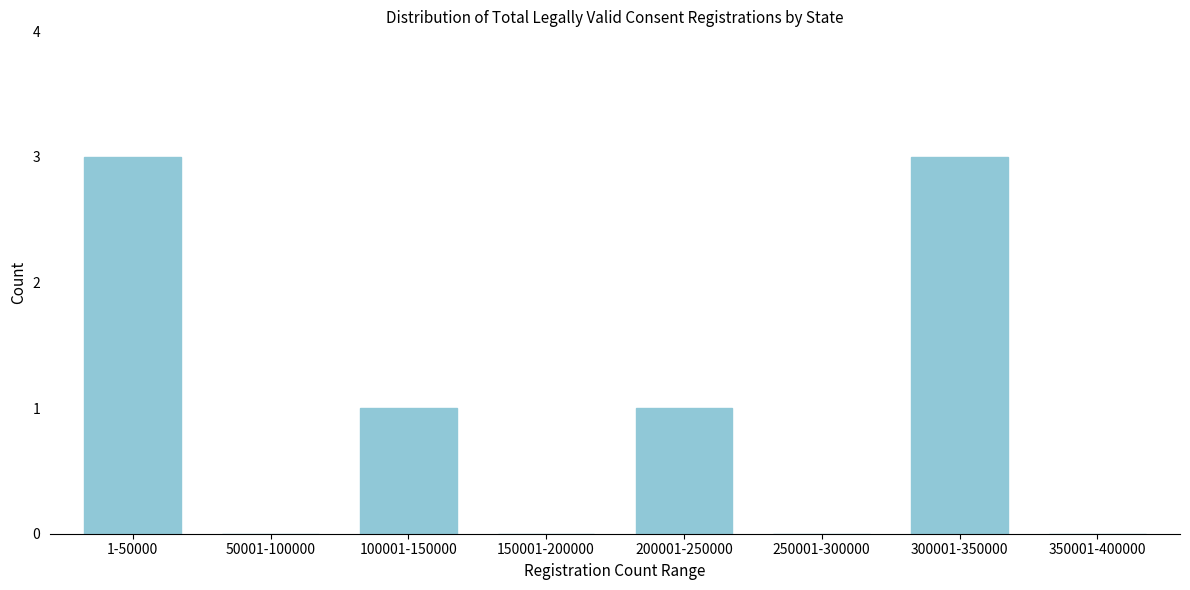

Reading left to right, extract all data points from this chart.

1-50000=3	50001-100000=0	100001-150000=1	150001-200000=0	200001-250000=1	250001-300000=0	300001-350000=3	350001-400000=0